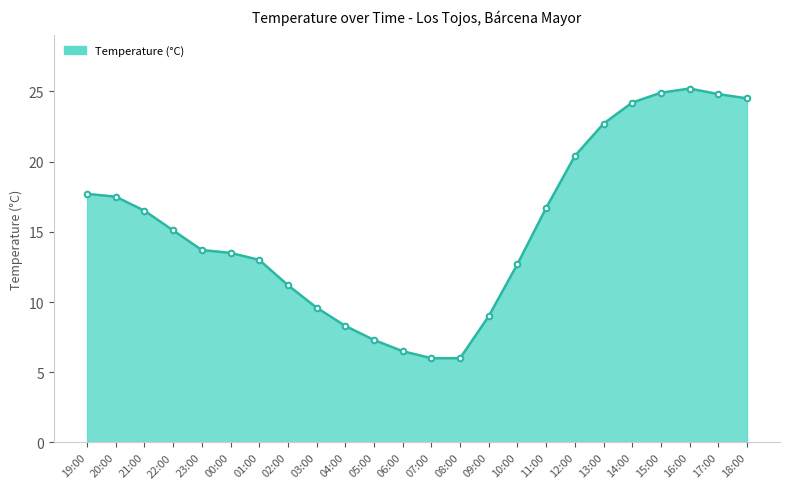

Is it true that the value at 22:00 is 9.0?

False